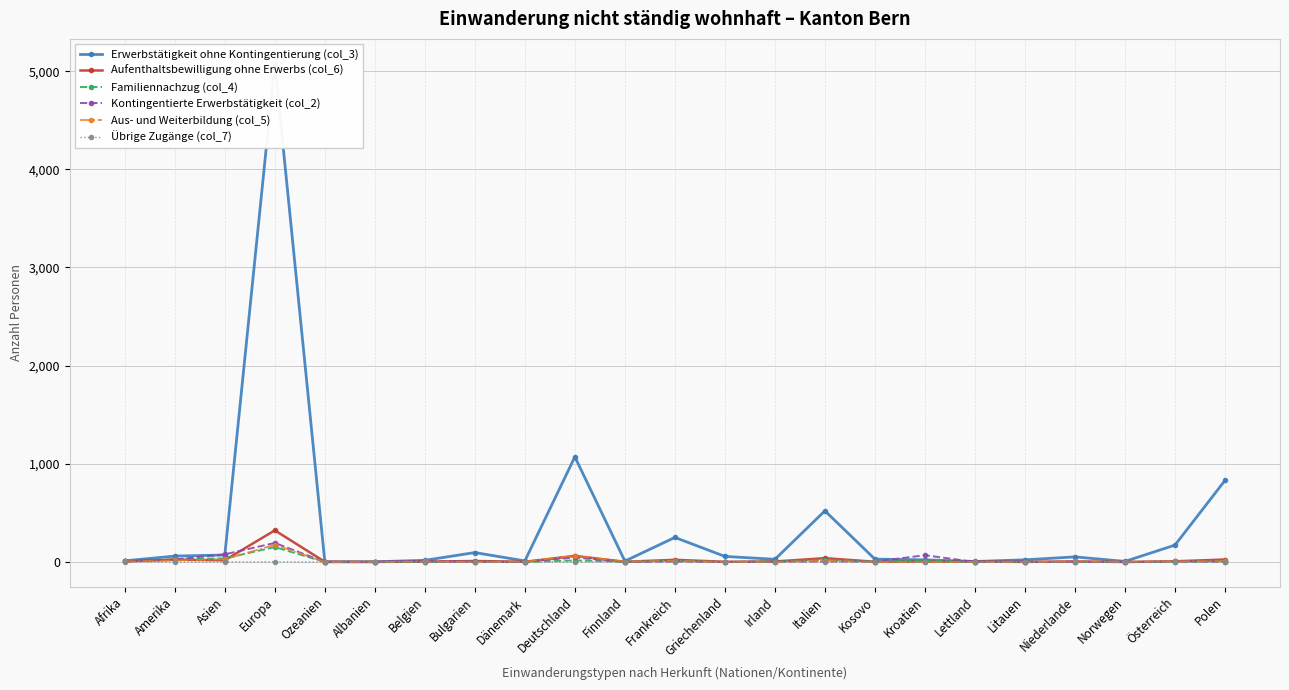

Which series changed the most between Asien and Frankreich?

Erwerbstätigkeit ohne Kontingentierung (col_3)